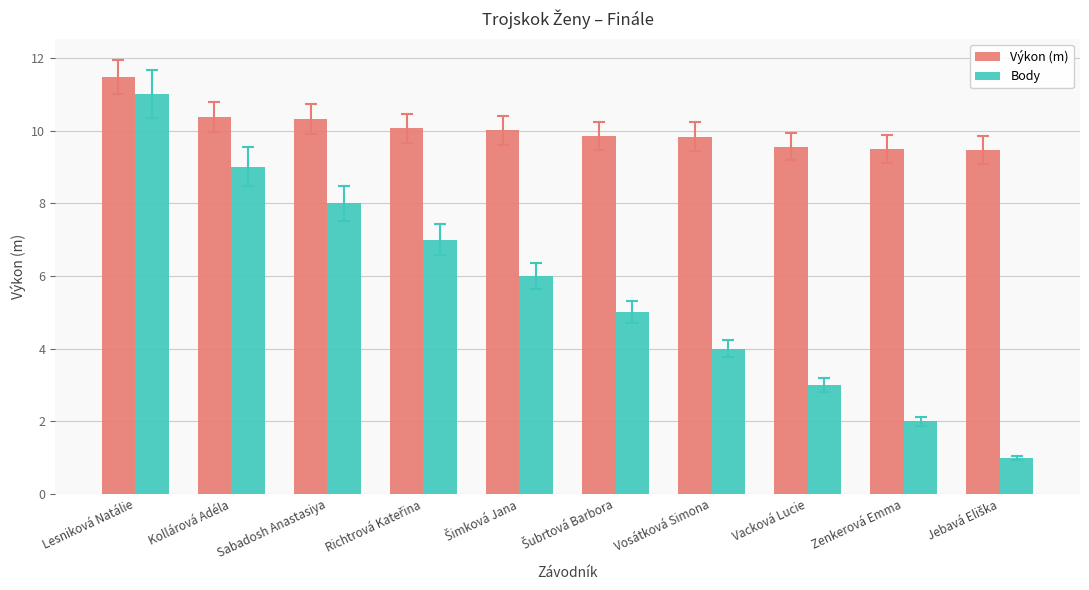

How many data points in Výkon (m) are above 10?

5